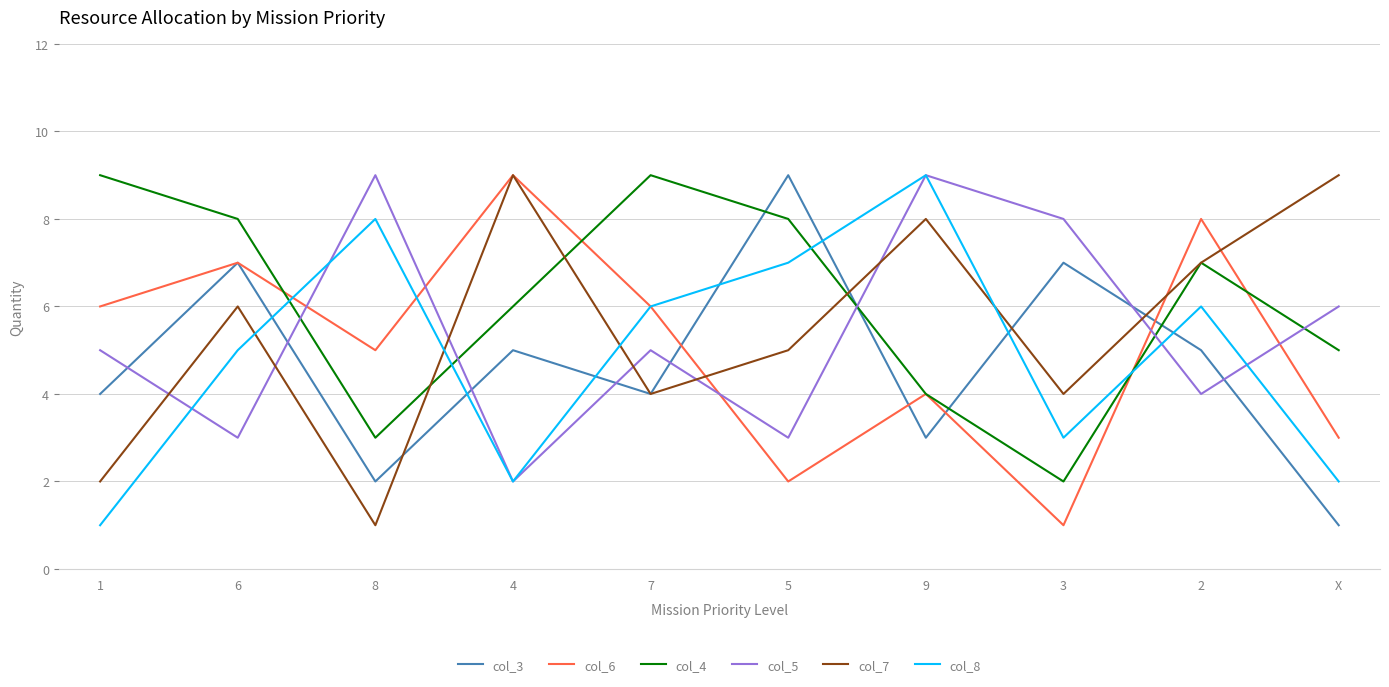

How many lines are shown in the chart?

6